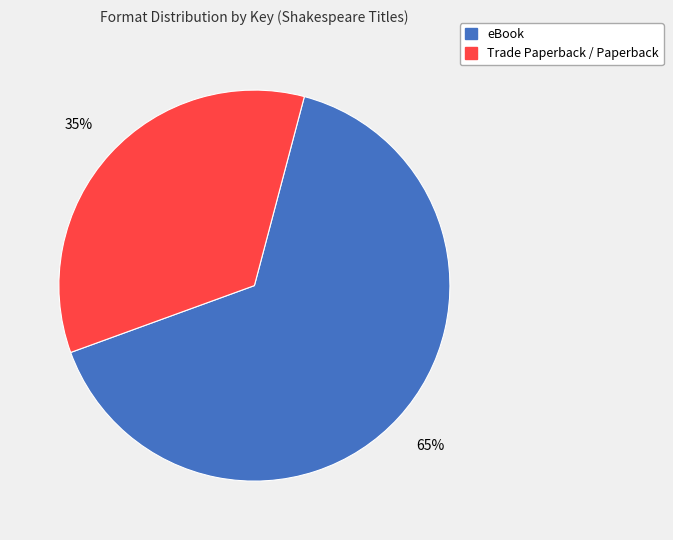

Does any single category account for the majority?

Yes